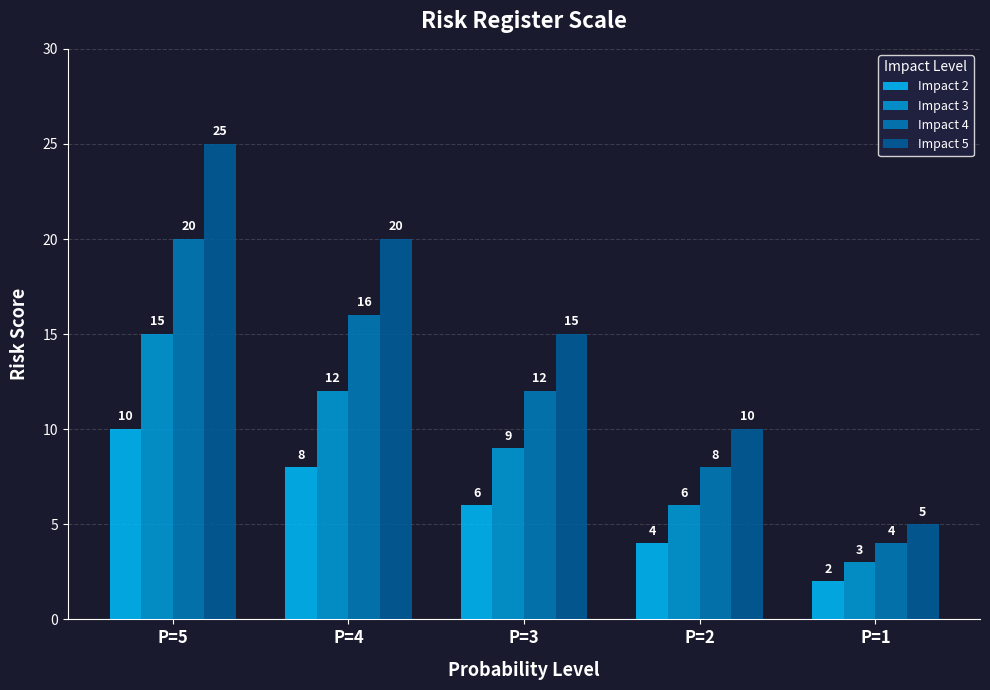

What is the sum of all Impact 5 values?

75